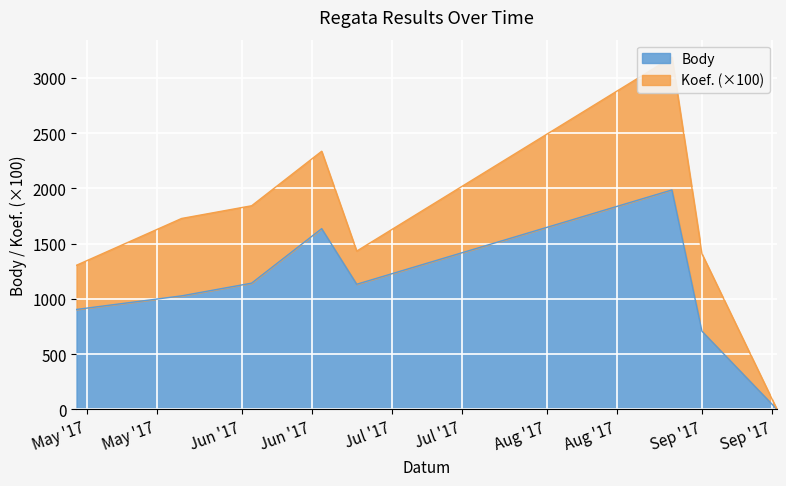

How many values are above zero?

7